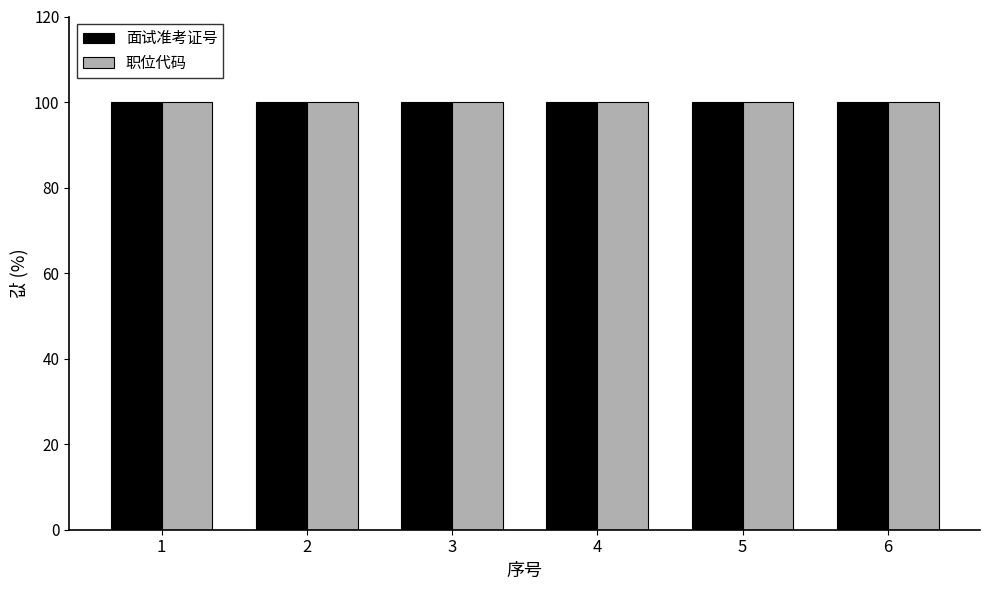

Are the bars horizontal?

No